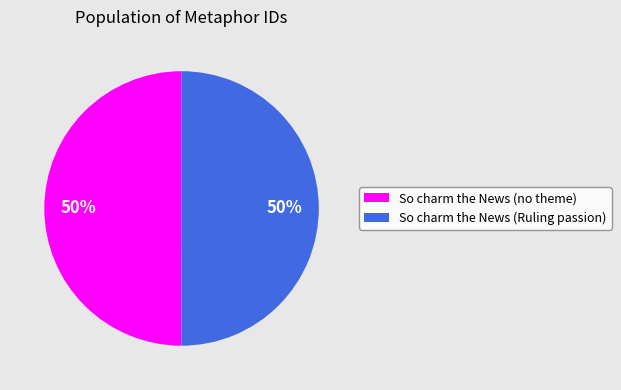

How many slices are in this pie chart?

2